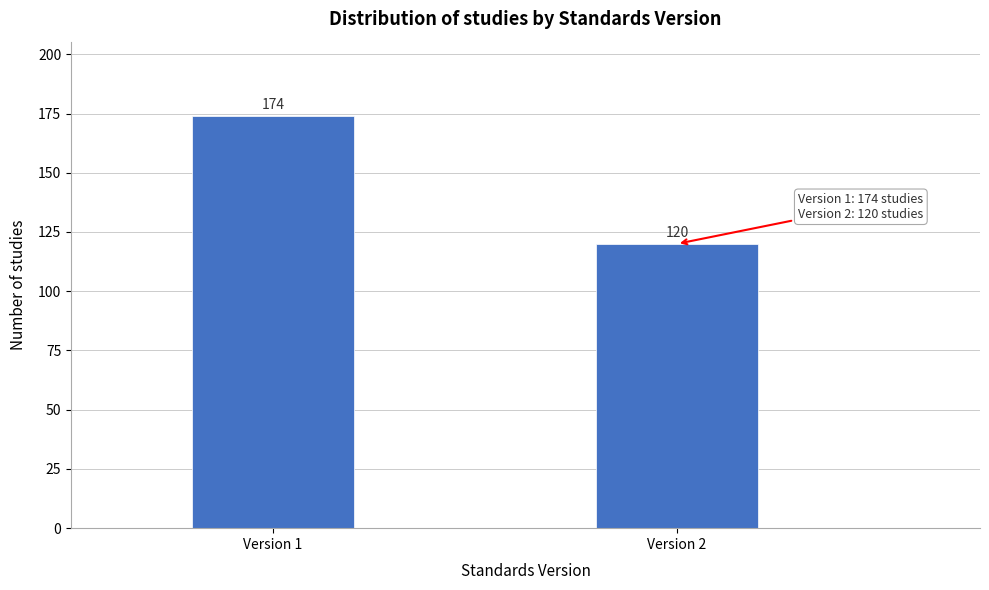

Reading left to right, what are all the values shown in this chart?

Version 1=174	Version 2=120